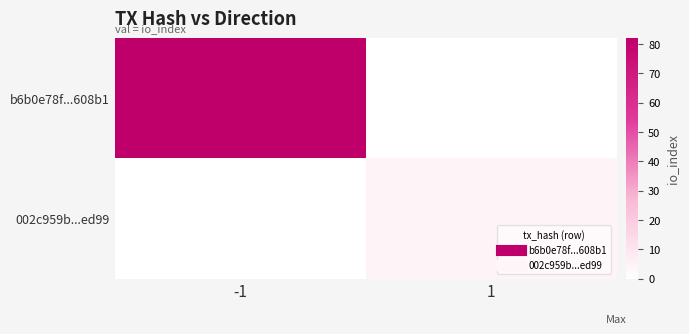

Reading left to right, transcribe all the data shown in this chart.

b6b0e78f...608b1: -1=82	1=0
002c959b...ed99: -1=0	1=4